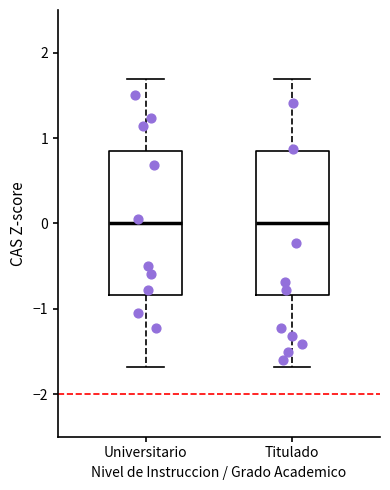

Reading left to right, read every box against the y-axis: the position of its median line, the range the box covers, and the ends of its whiskers. The values are not printed on the chart, so give them approximately, as read against the axis.

Universitario: median 0.0, box -0.8 to 0.8, whiskers -1.7 to 1.7
Titulado: median 0.0, box -0.8 to 0.8, whiskers -1.7 to 1.7